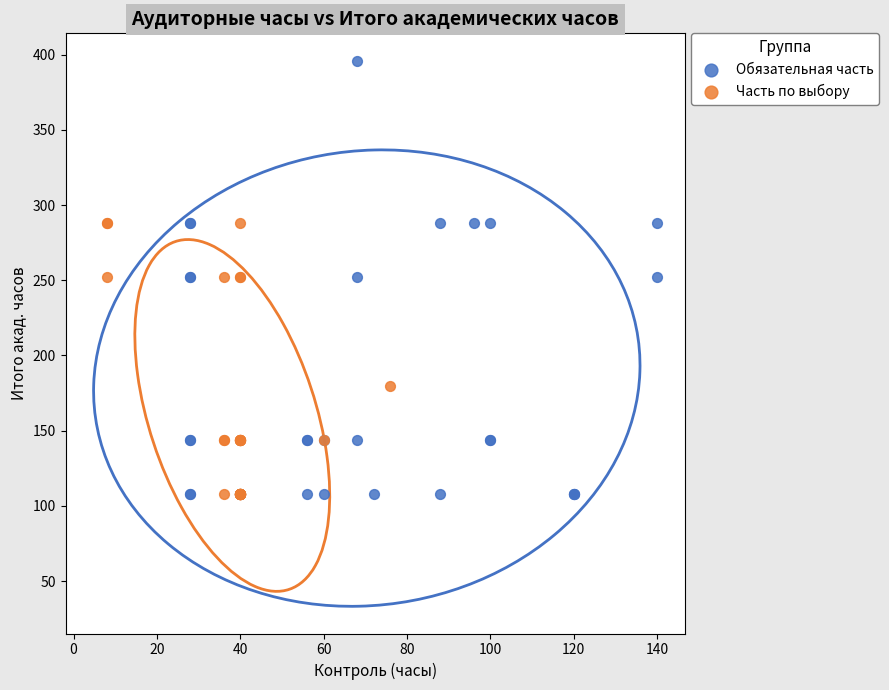

Which series contains the highest Y value?

Обязательная часть